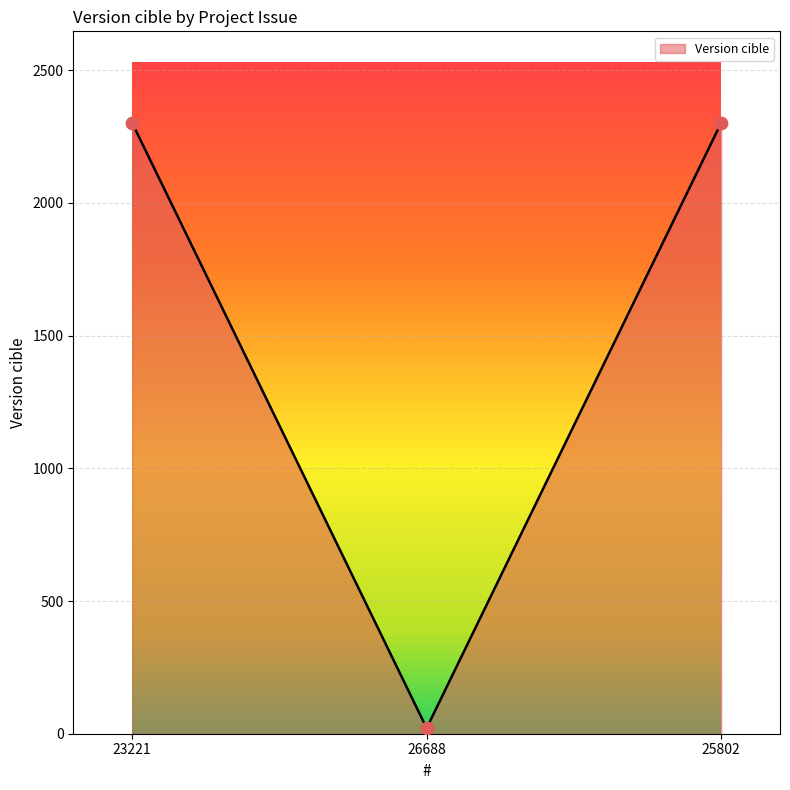

Approximately how many times larger is the value at 23221 compared to 26688?

109.4